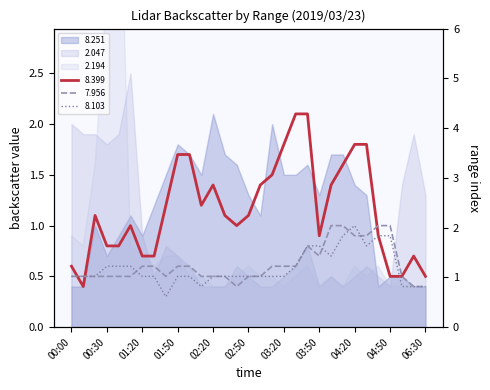

How many lines are shown in the chart?

3